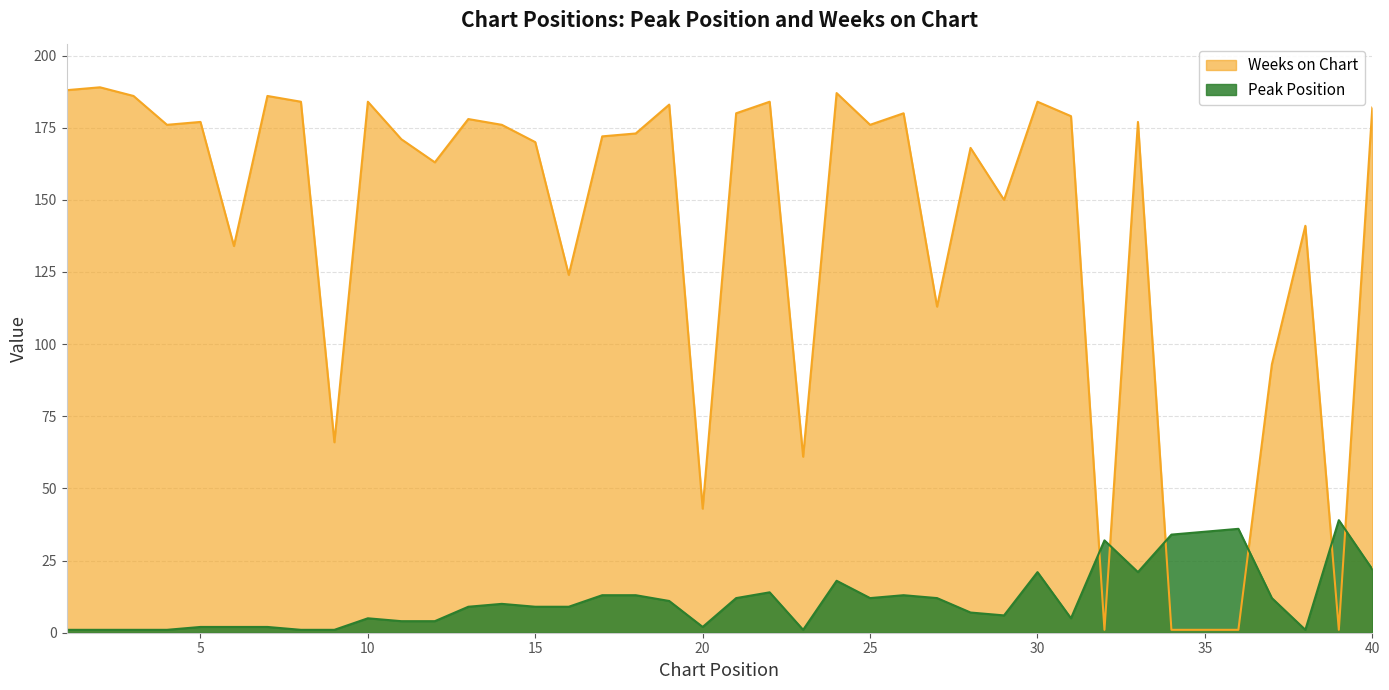

In Peak Position, how many points are higher than both neighbors (excluding endpoints)?

9